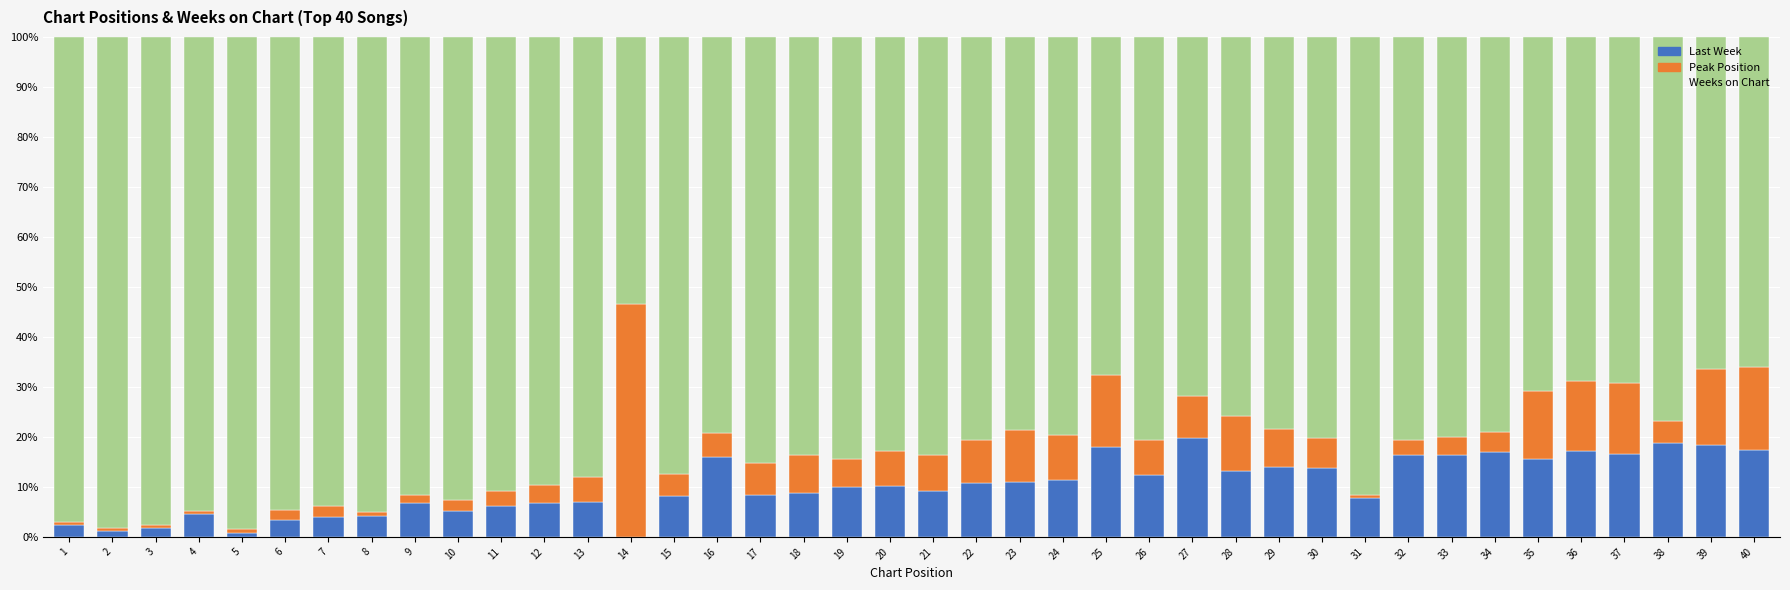

Is it true that Last Week equals 9.8 at 14?

False